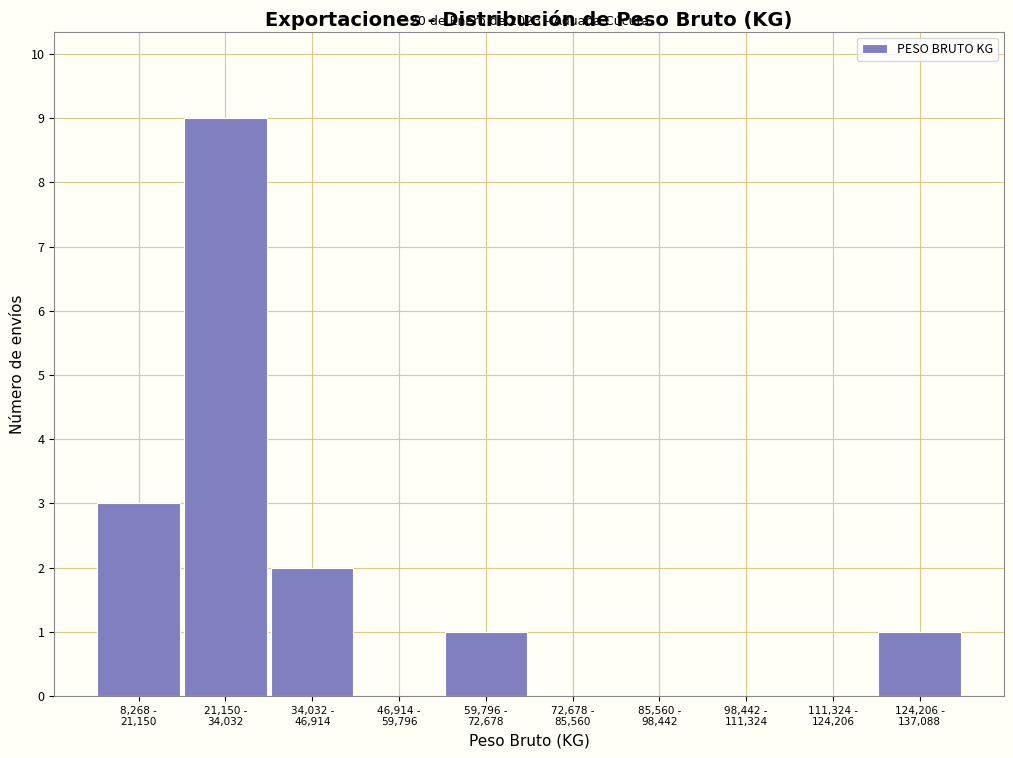

What is the sum of all values?

16